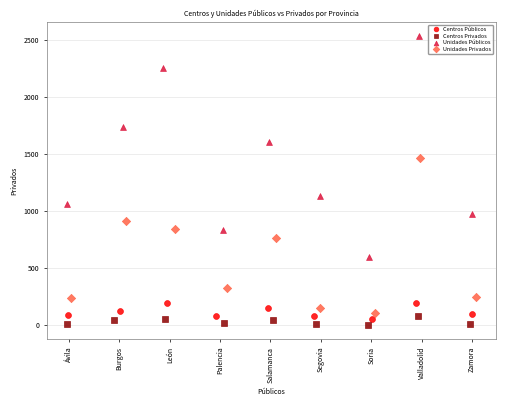

Which series has the largest Y range (max minus min)?

Unidades Públicos